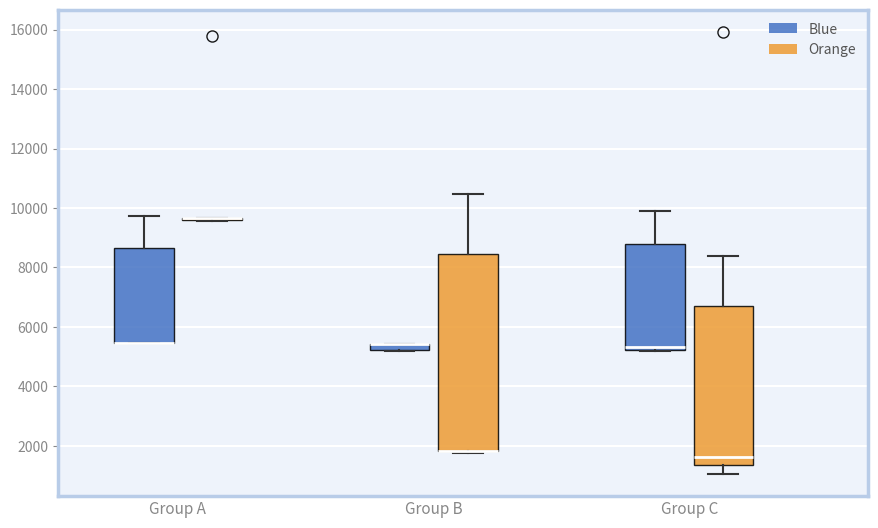

Where is the lower edge of the box for Group B (Blue) on the y-axis? The values are not printed on the chart, so give them approximately, as read against the axis.

5200